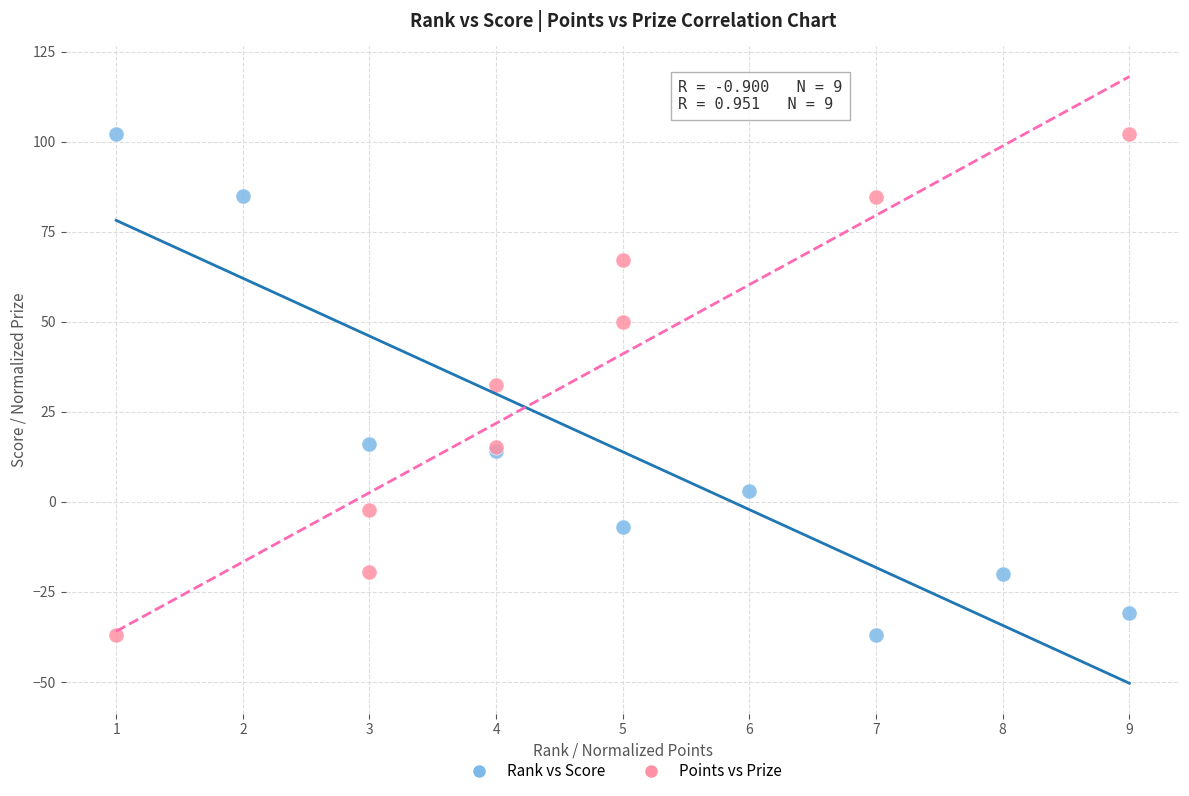

What are all the series names shown in the legend?

Rank vs Score, Points vs Prize